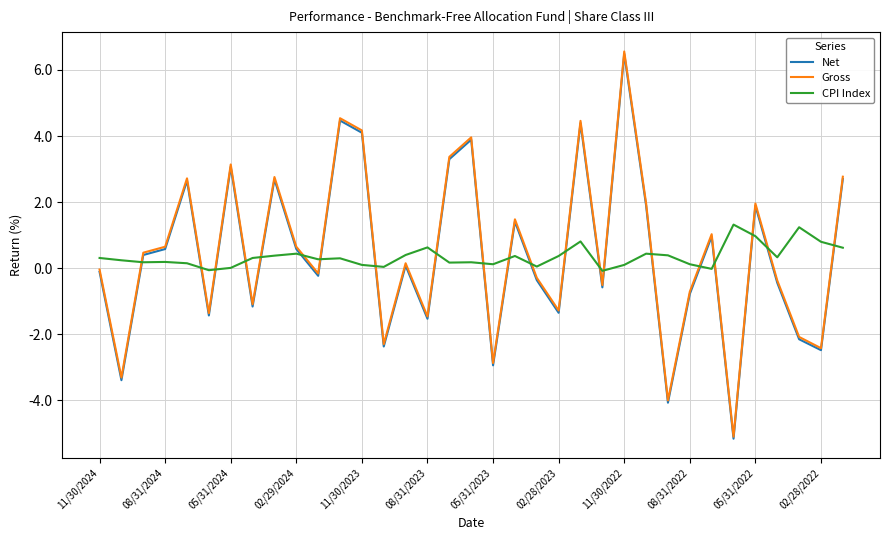

What are all the series names shown in the legend?

Net, Gross, CPI Index